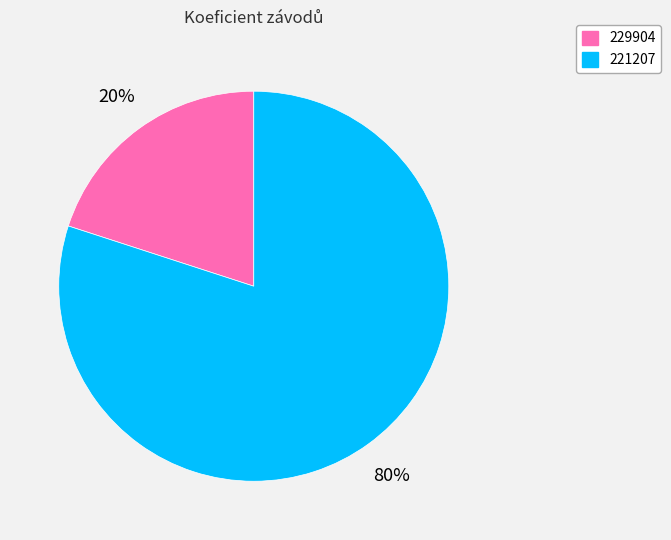

To the nearest percent, what is the difference between the largest and smallest slice percentages?

60%